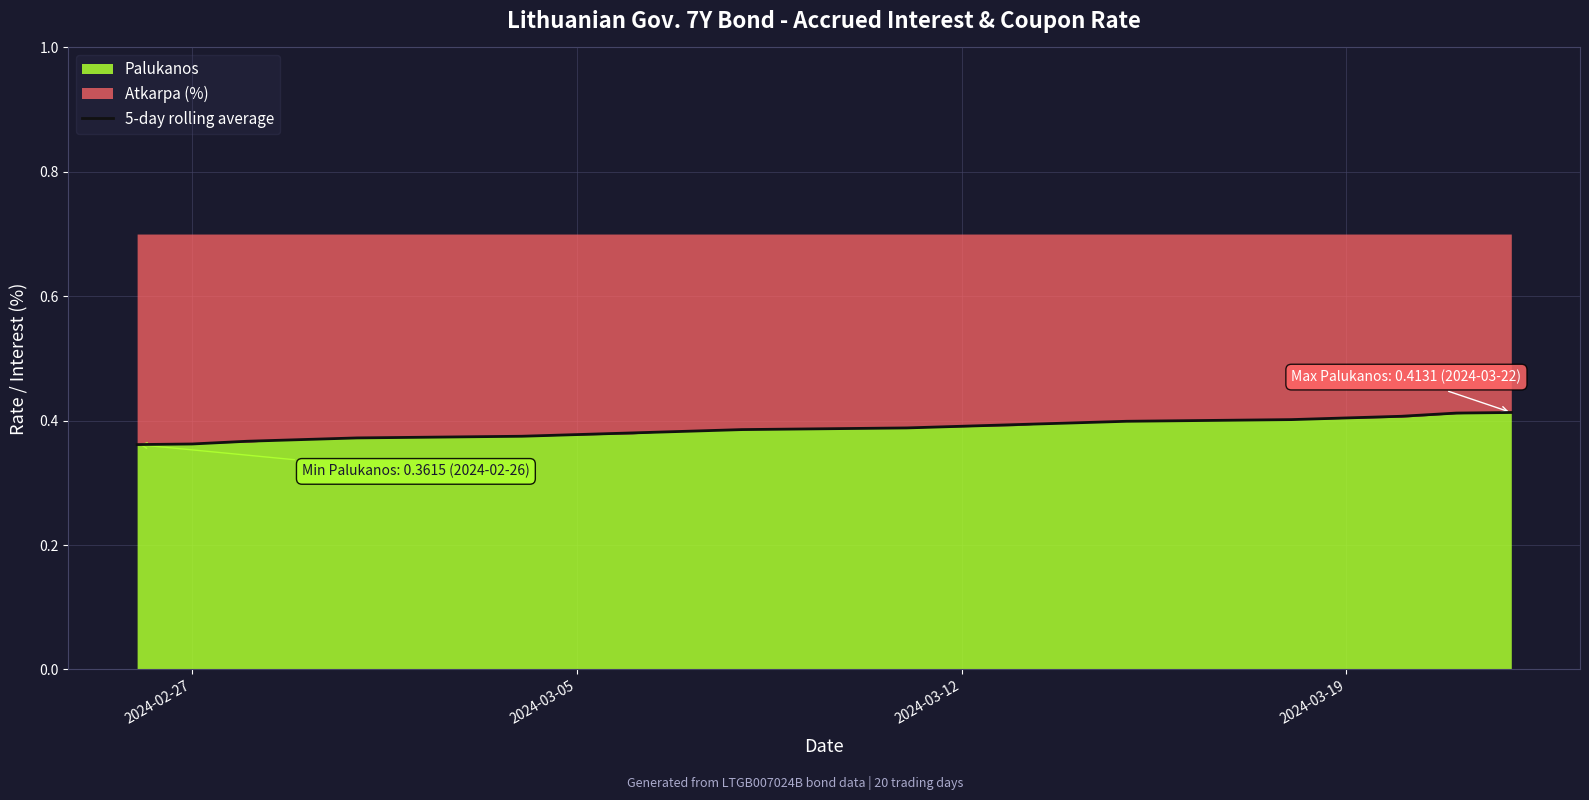

What is the value of the 3rd point from the left?

0.4